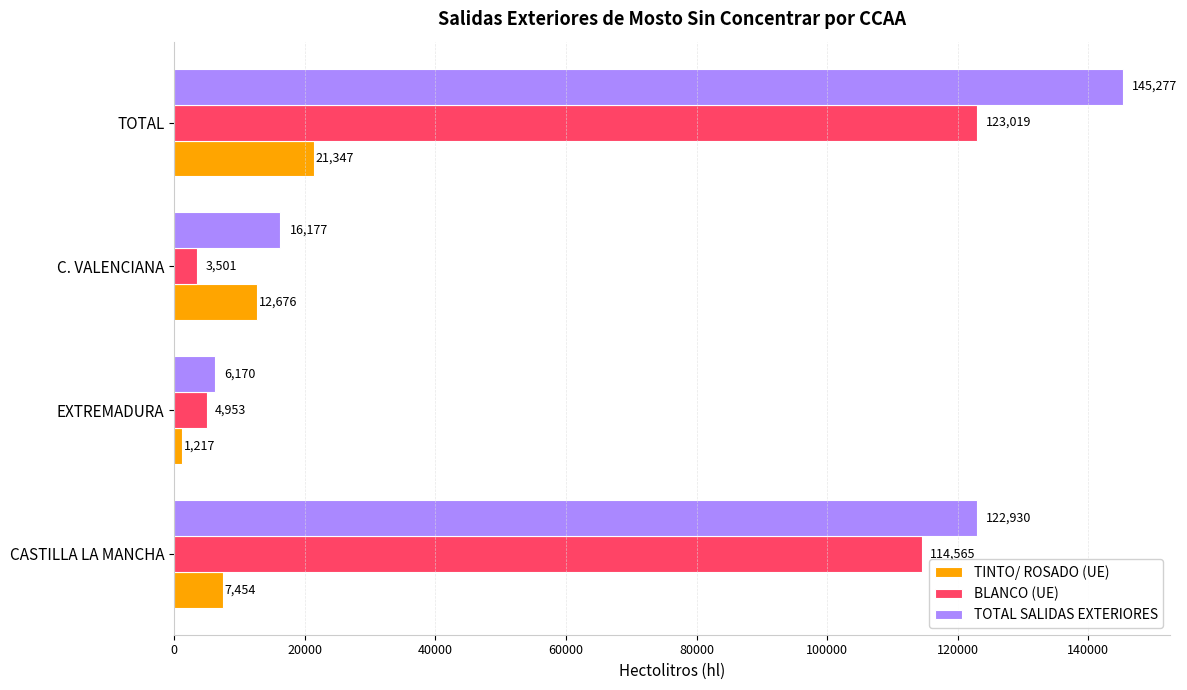

Which label corresponds to the smallest value in the chart?

EXTREMADURA